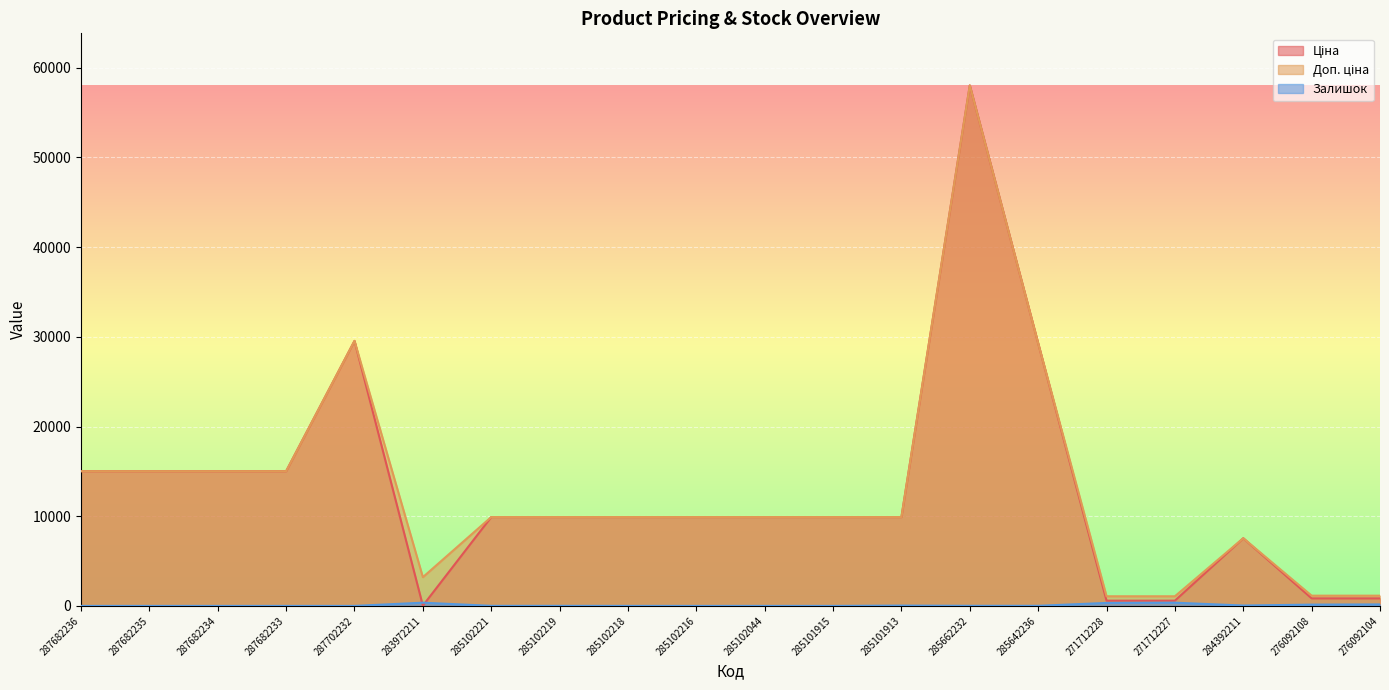

What is the maximum value for Ціна?

58037.0